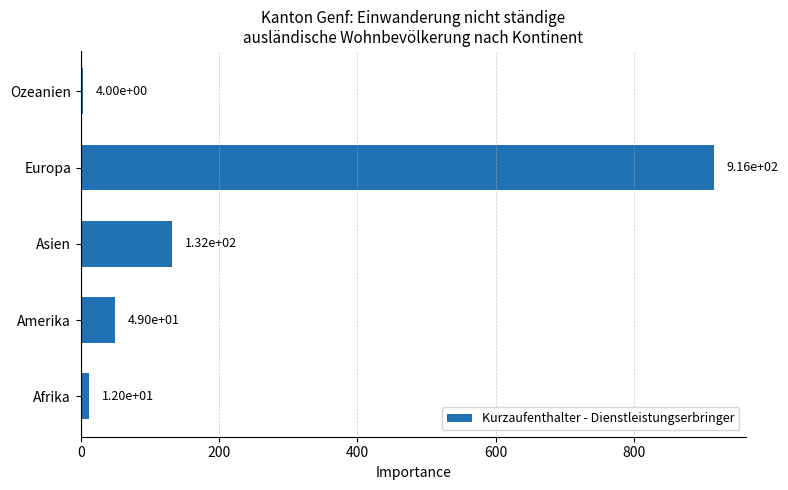

Which has a higher value, Afrika or Asien?

Asien